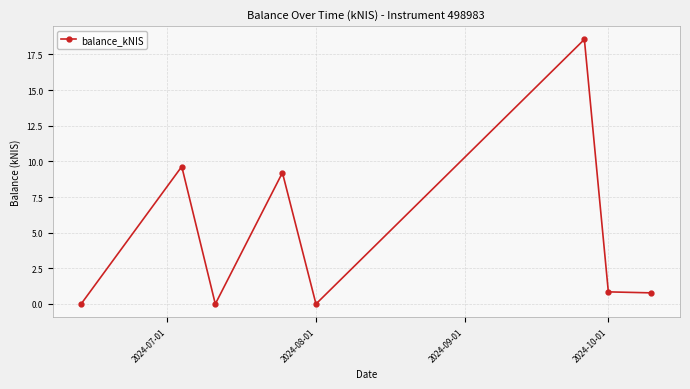

What is the greatest value displayed?

18.6